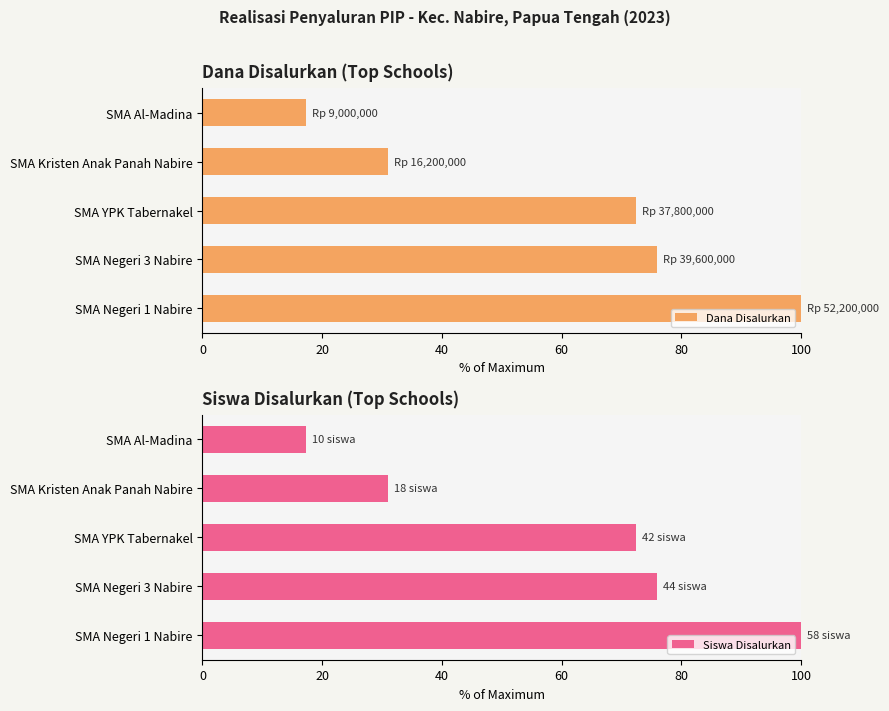

At which label is Dana Disalurkan closest to 58?

SMA YPK Tabernakel